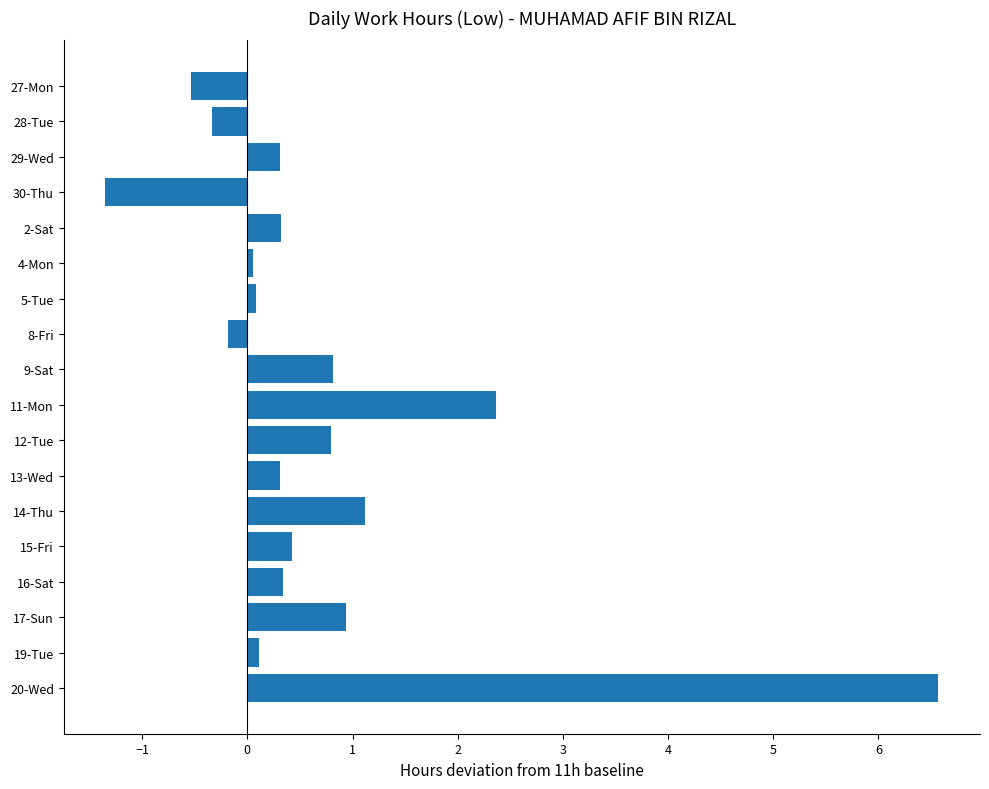

Which label corresponds to the largest value in the chart?

20-Wed